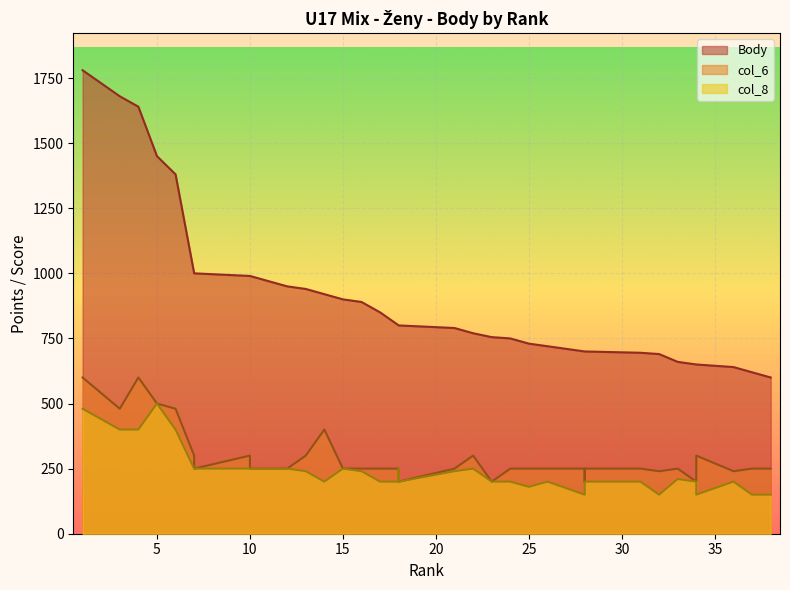

Read the col_6 value at 33.

250